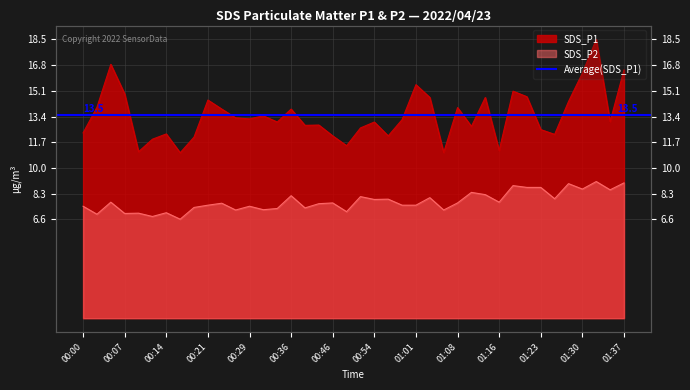

Where is the first local maximum for SDS_P2?

00:04